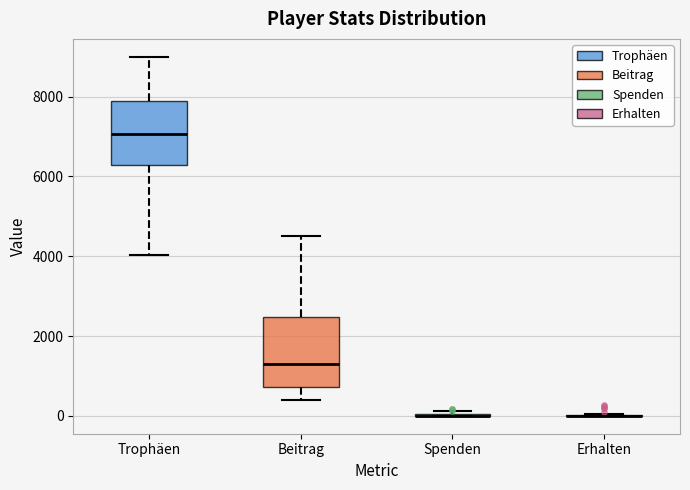

Reading left to right, transcribe this box plot: for each box, give where its median line is, the range the box spans, and where its two whiskers end, as read against the y-axis. The values are not printed on the chart, so give them approximately, as read against the axis.

Trophäen: median 7000, box 6200 to 7800, whiskers 4000 to 9000
Beitrag: median 1400, box 800 to 2400, whiskers 400 to 4600
Spenden: box collapsed to a line at 0, whiskers 0 to 200
Erhalten: box collapsed to a line at 0, whiskers 0 to 0